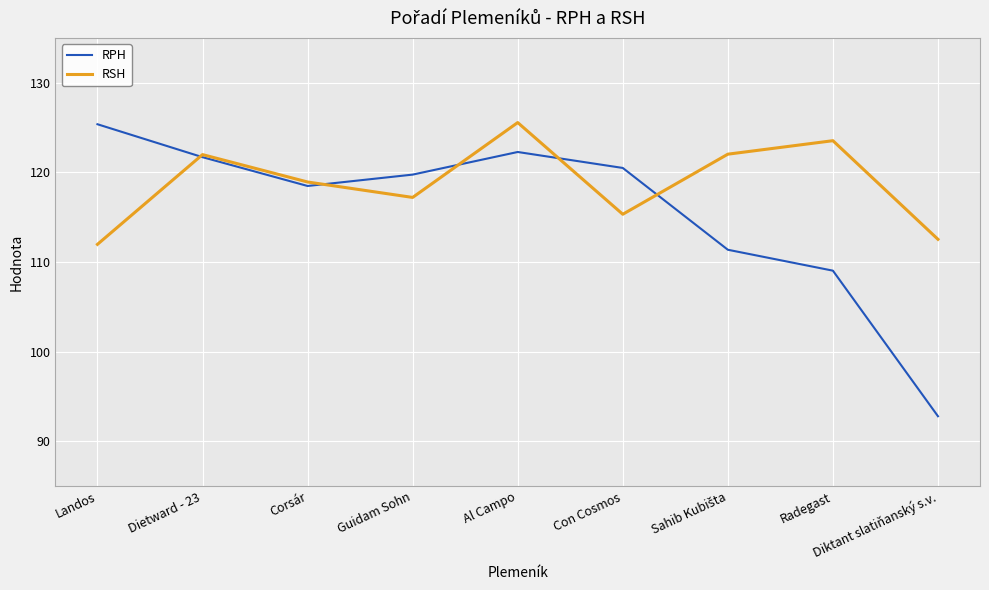

What position from the left is Al Campo?

5